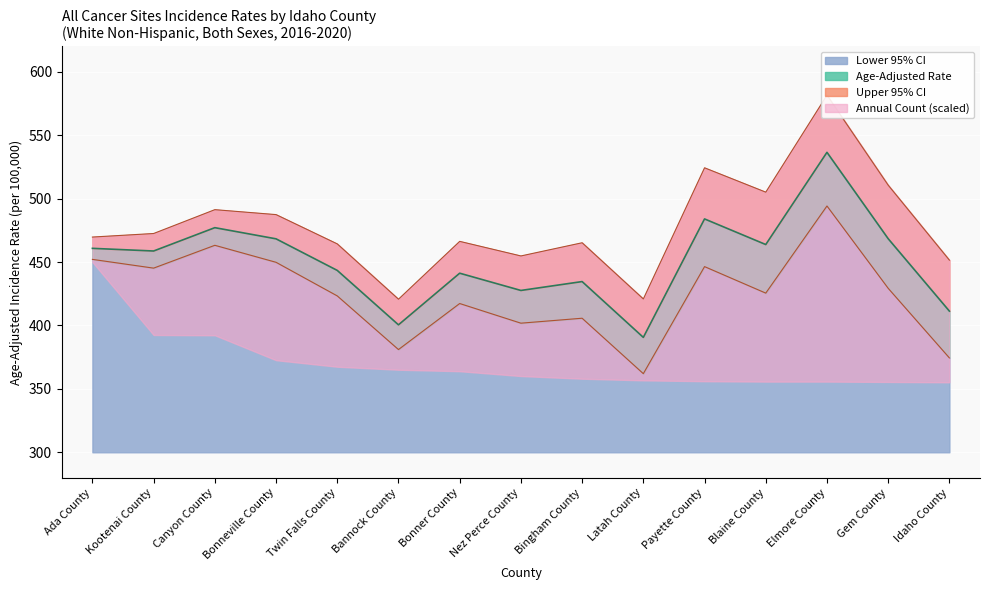

Is it true that Lower 95% CI equals 660.5 at Bonneville County?

False